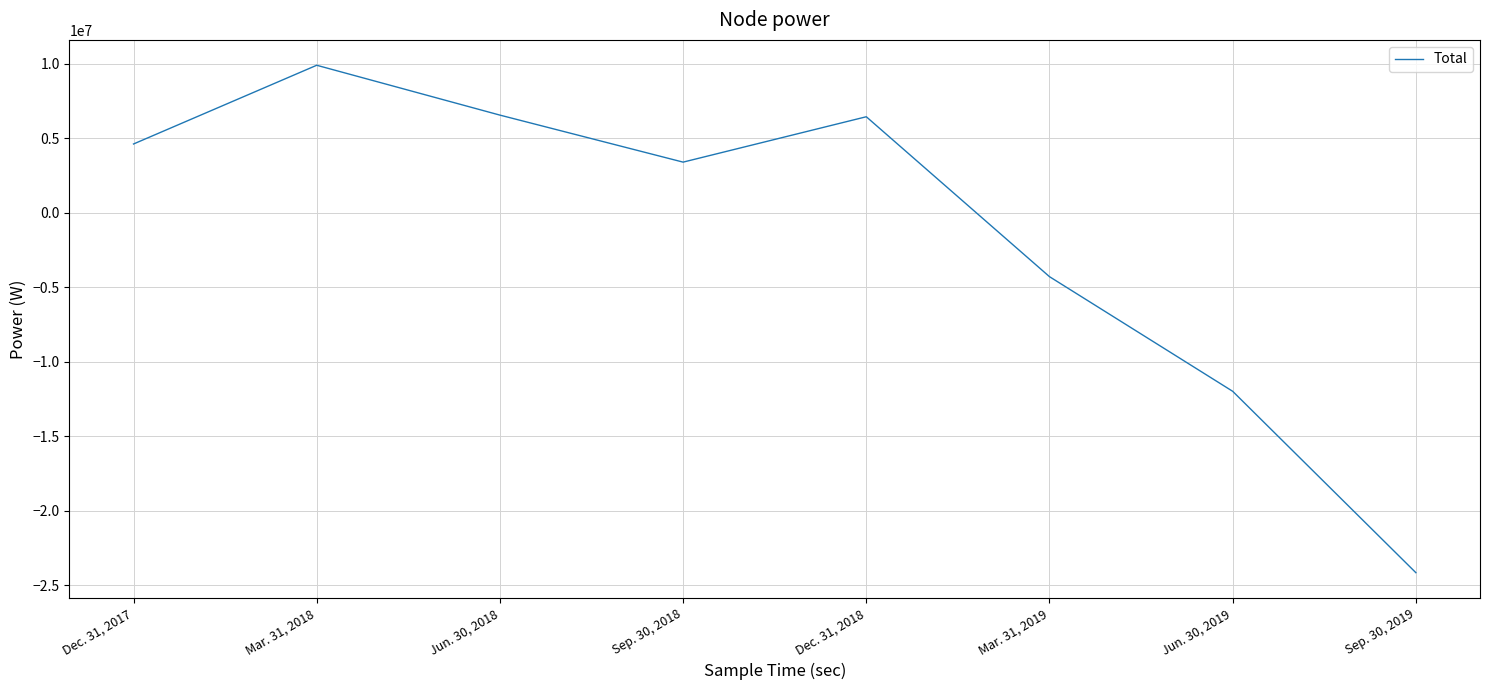

Between Jun. 30, 2018 and Dec. 31, 2017, which is larger?

Jun. 30, 2018